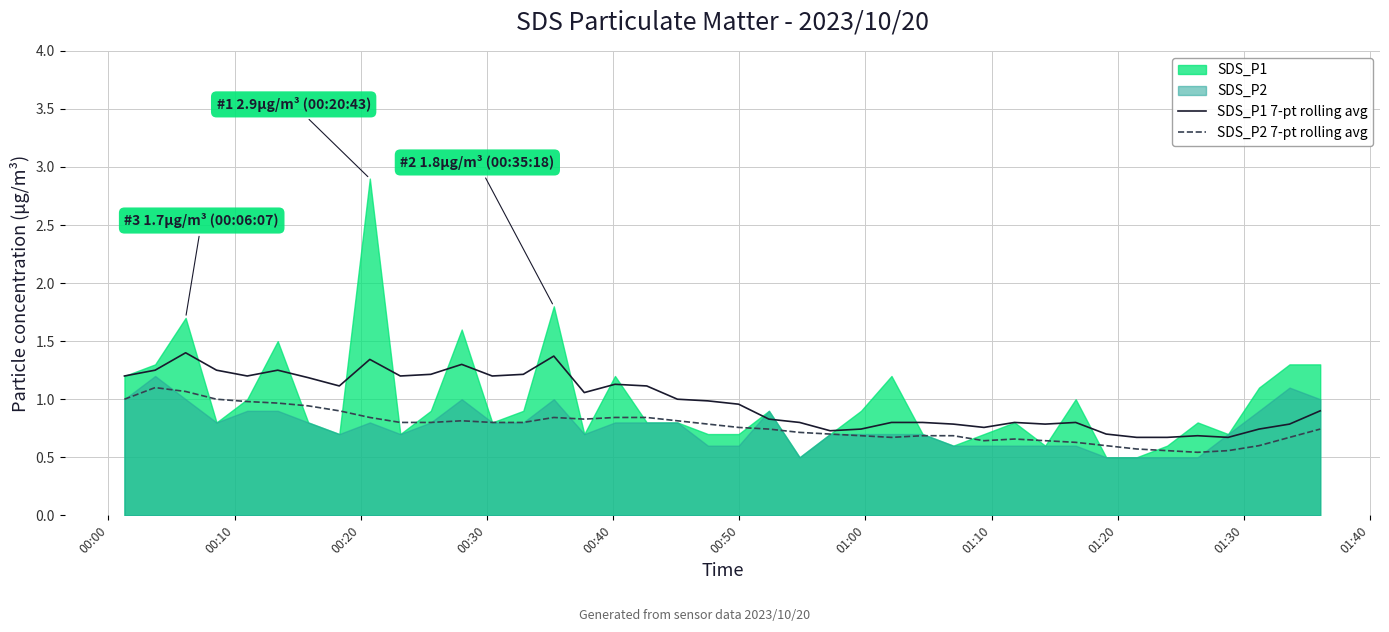

What is the highest value of the SDS_P1 7-pt rolling avg series?

1.4